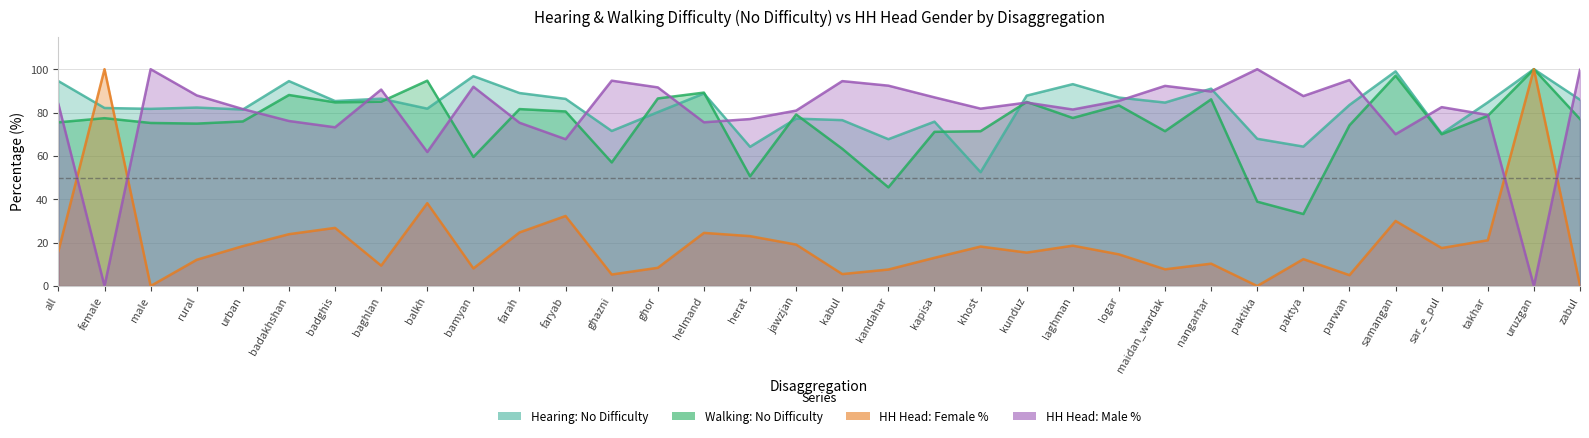

How many lines are shown in the chart?

4